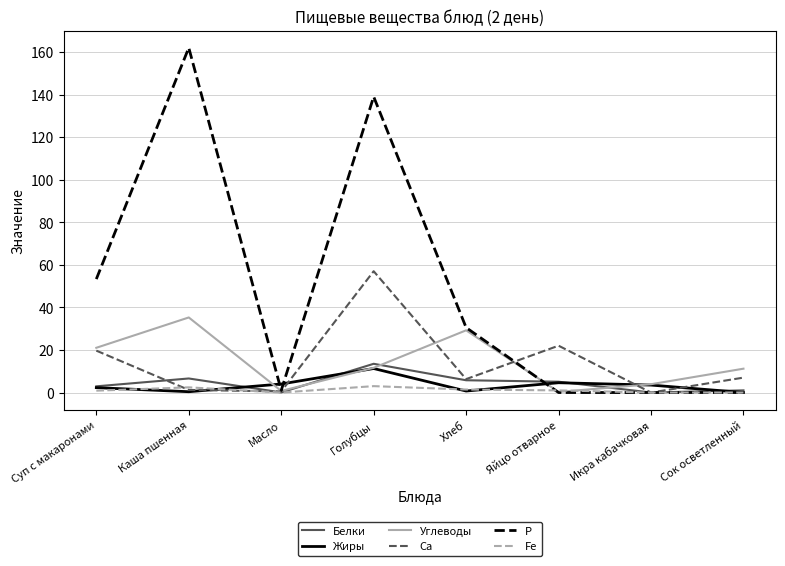

Between Суп с макаронами and Яйцо отварное, which series saw the biggest shift?

Р